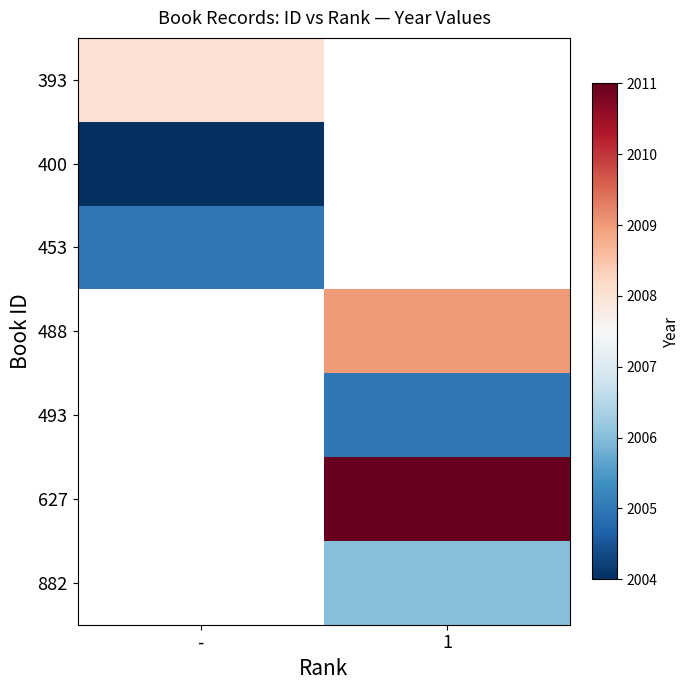

Rank the series by their maximum value, from lowest to highest.

400, 453, 393, 488, 493, 627, 882